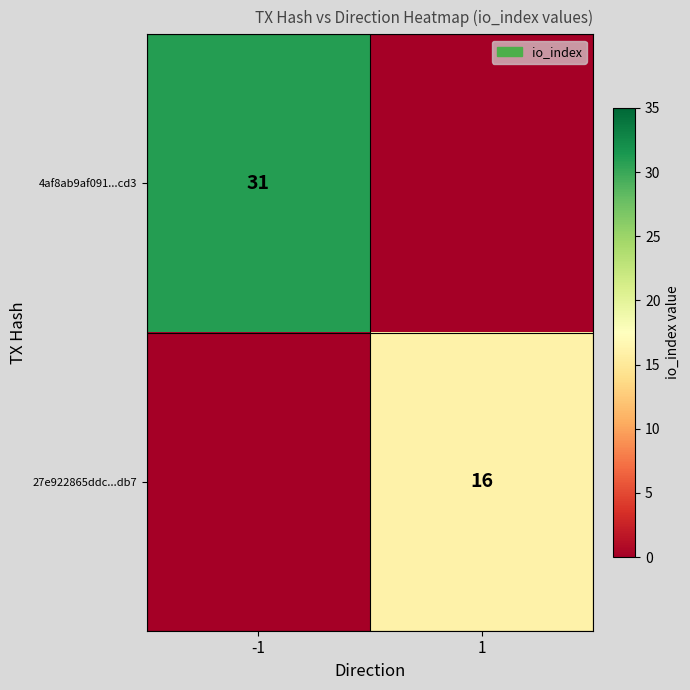

Is it true that 27e922865ddc...db7 equals 16 at 1?

True